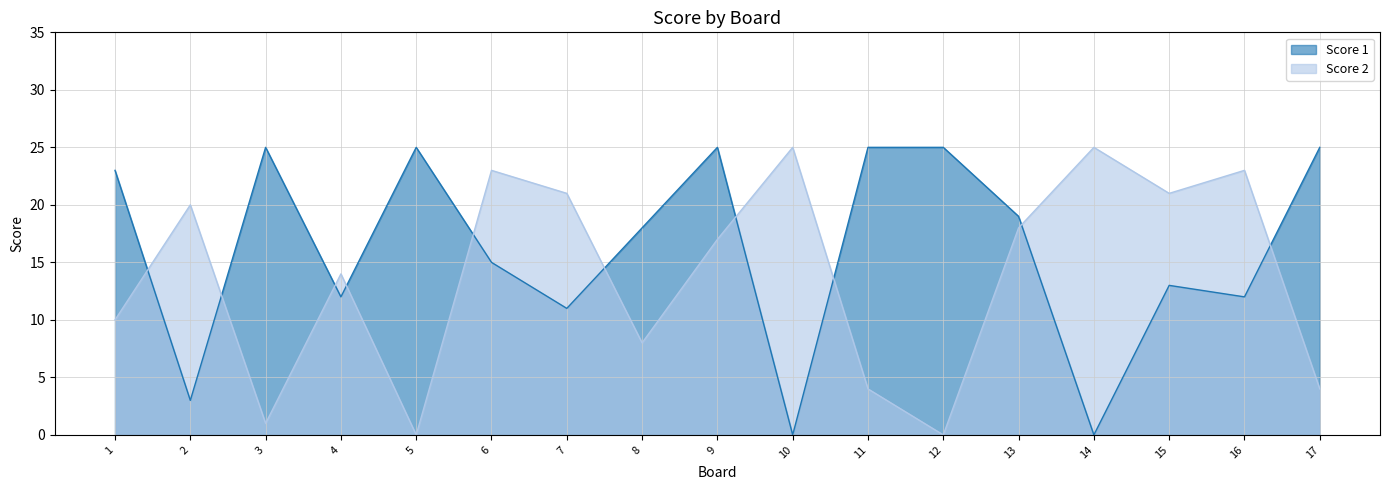

The Score 1 series shows 23 at 1. True or false?

True